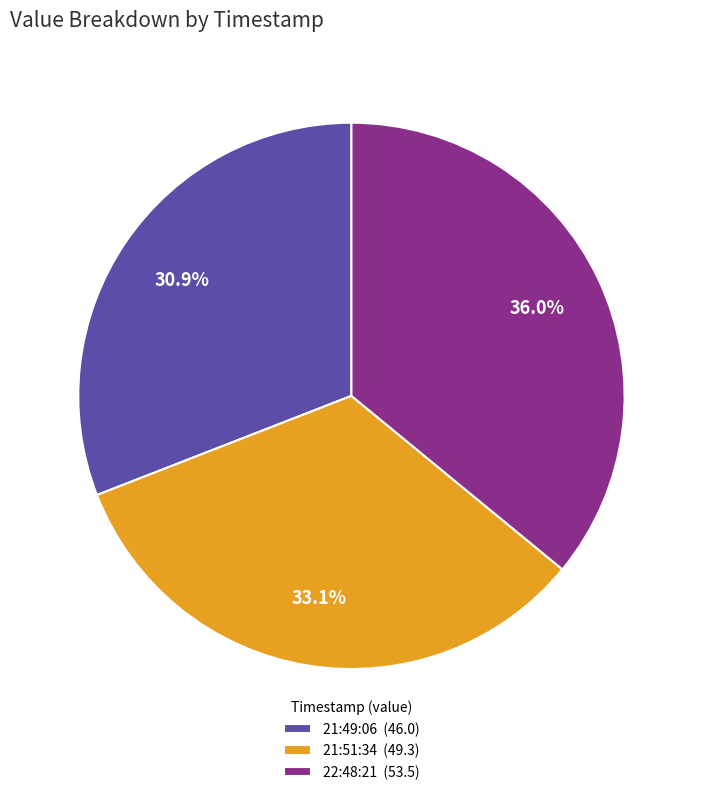

How much of the chart is everything except 21:49:06 (46.0)?

69.1%